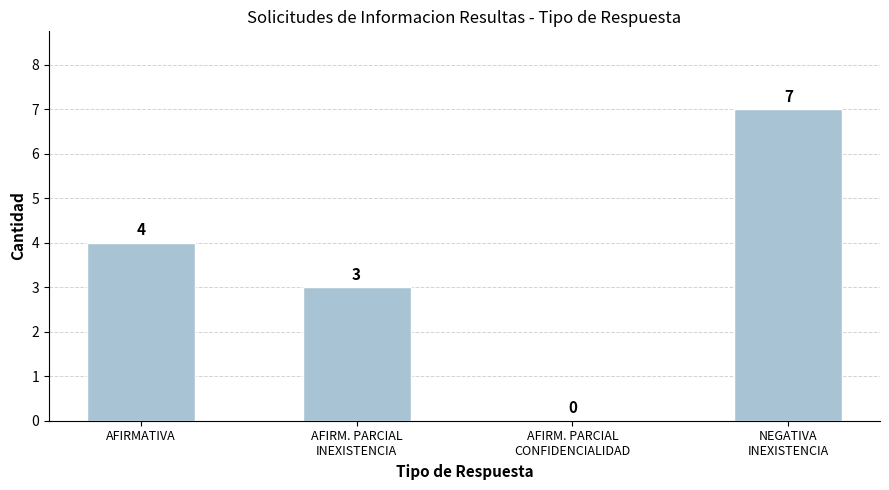

What is the sum of all values?

14